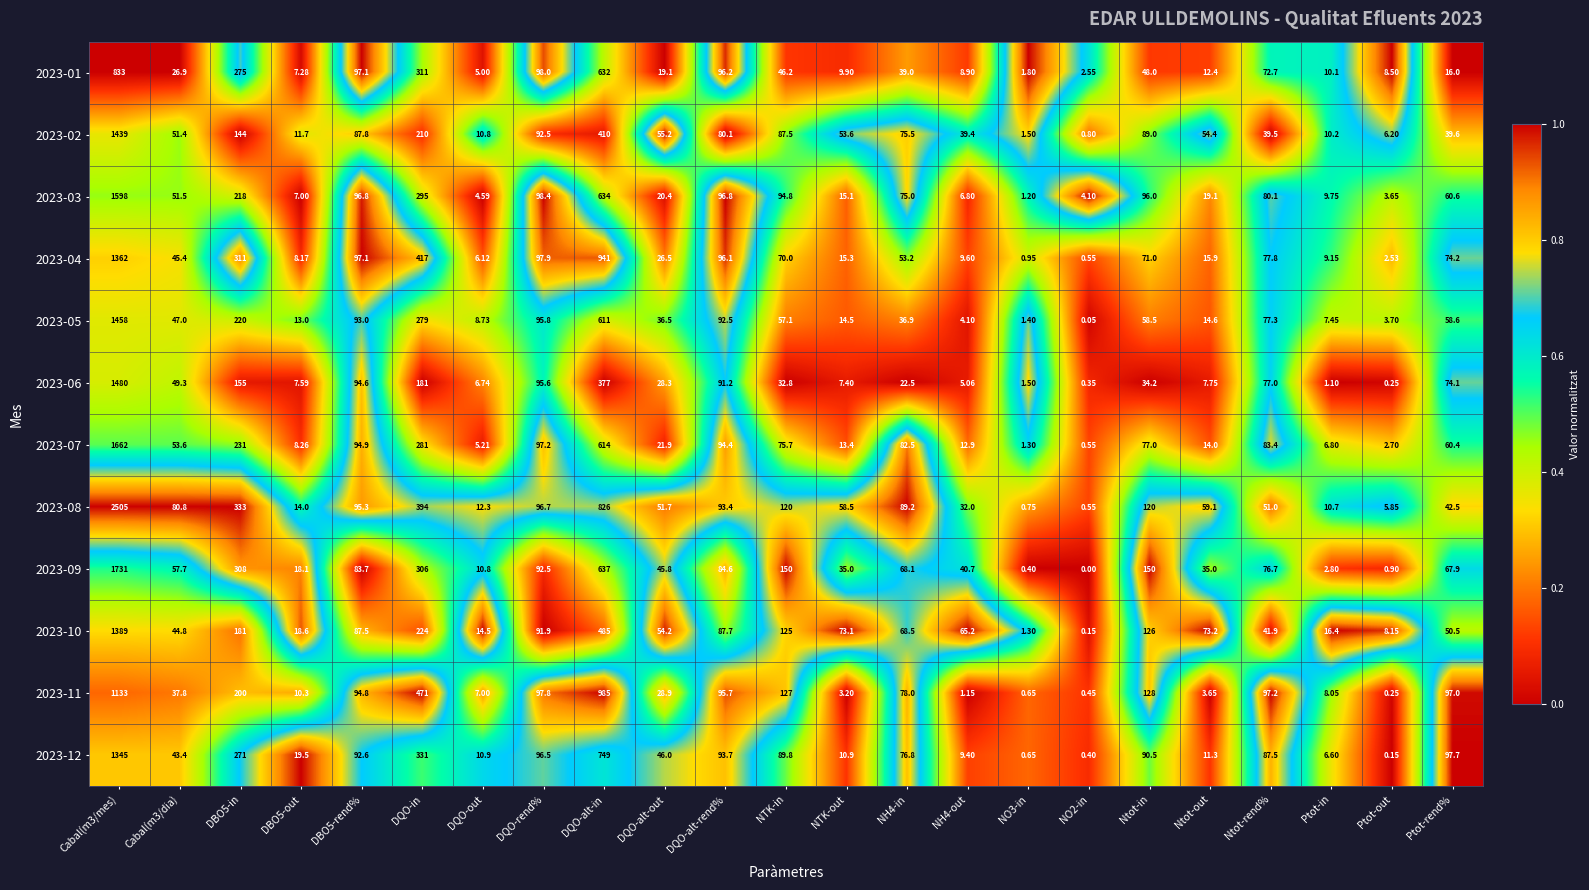

Where is 2023-07 nearest to the value 831?

DQO-alt-in